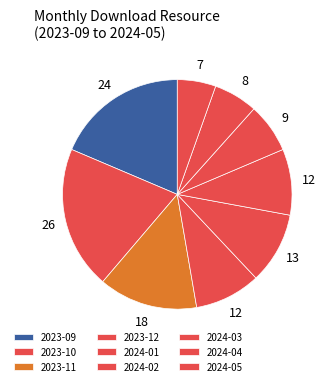

To the nearest percent, what percentage of the pie is 2024-02?

9%